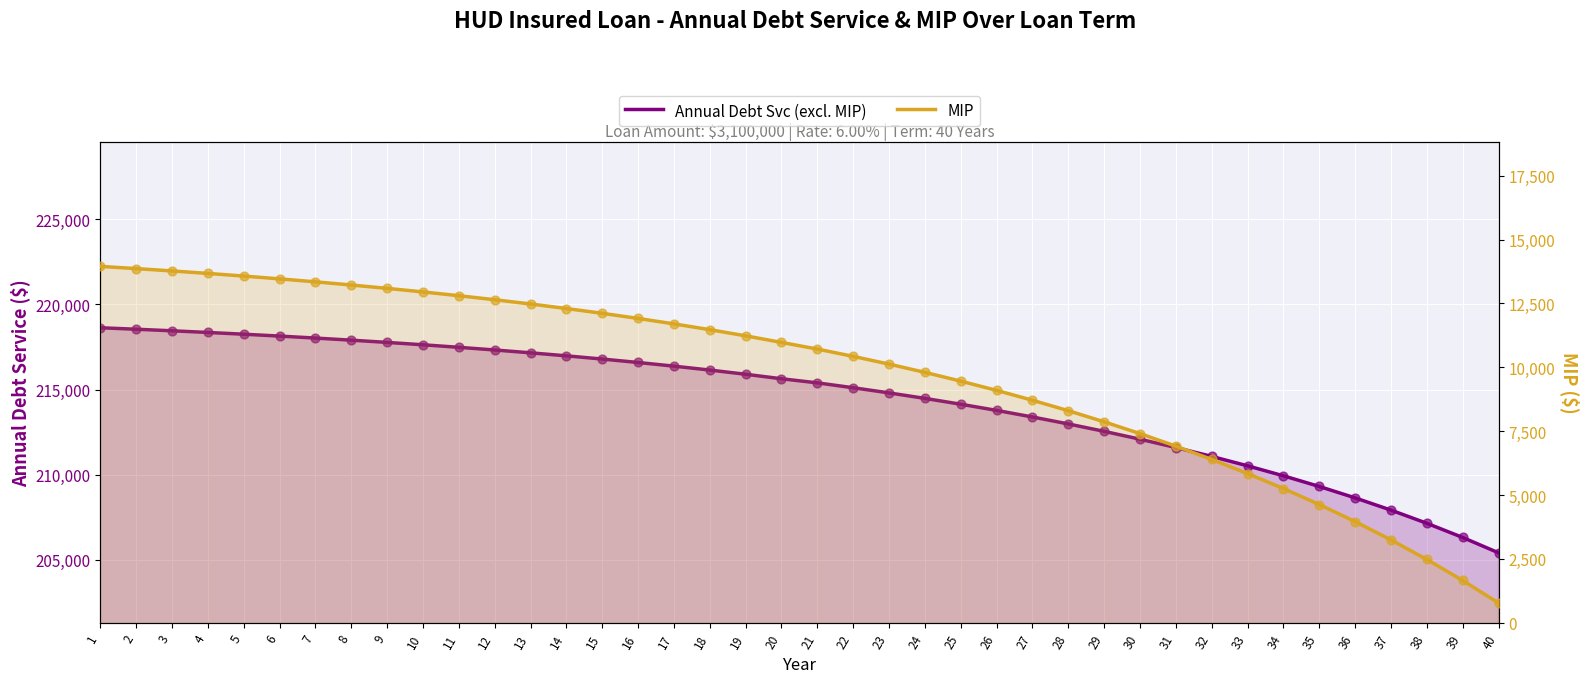

Is the value of MIP at 11 greater than the value of Annual Debt Svc (excl. MIP) at 7?

No